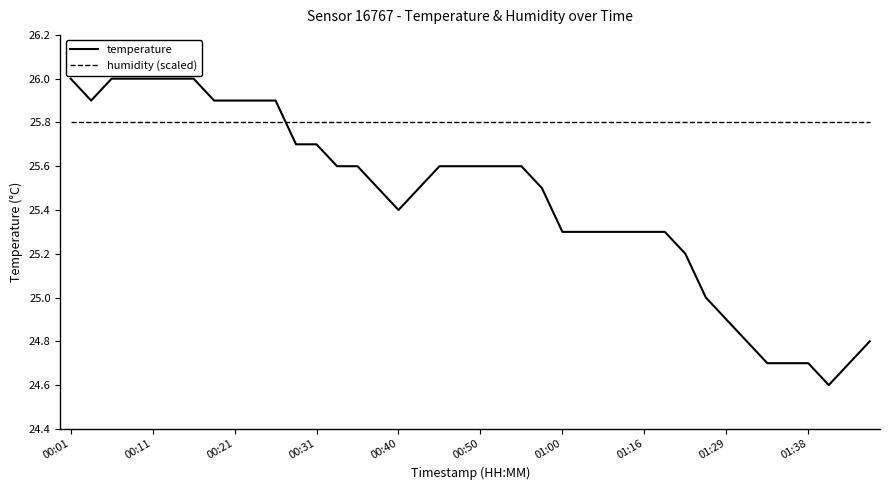

Which series has the largest total across all categories?

humidity (scaled)